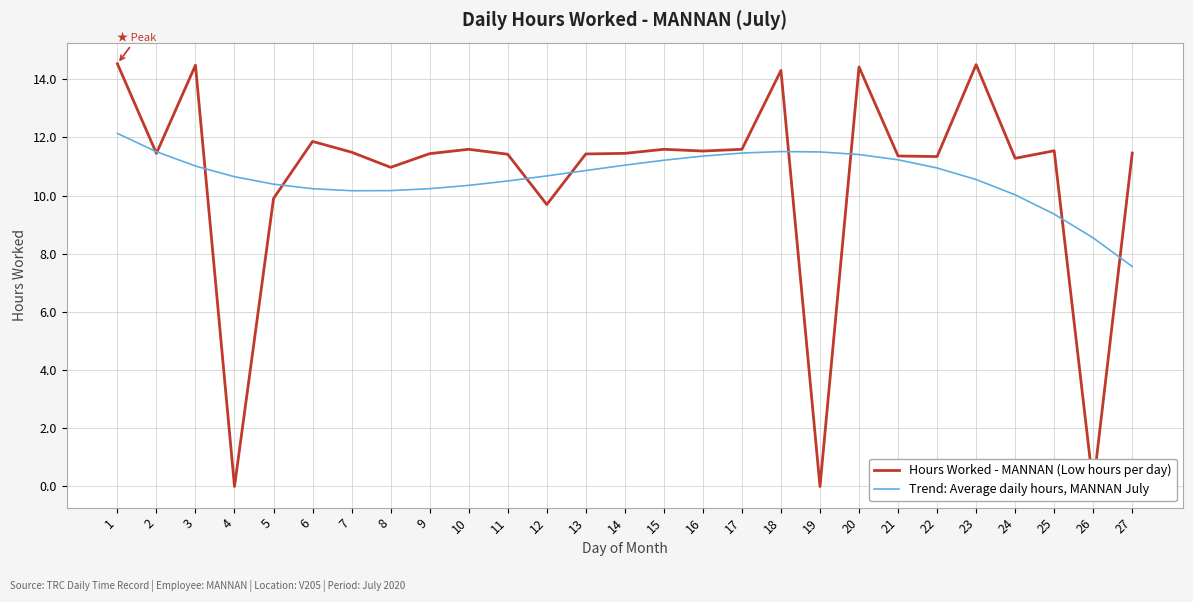

In Trend: Average daily hours, MANNAN July, how many points are lower than both neighbors (excluding endpoints)?

1